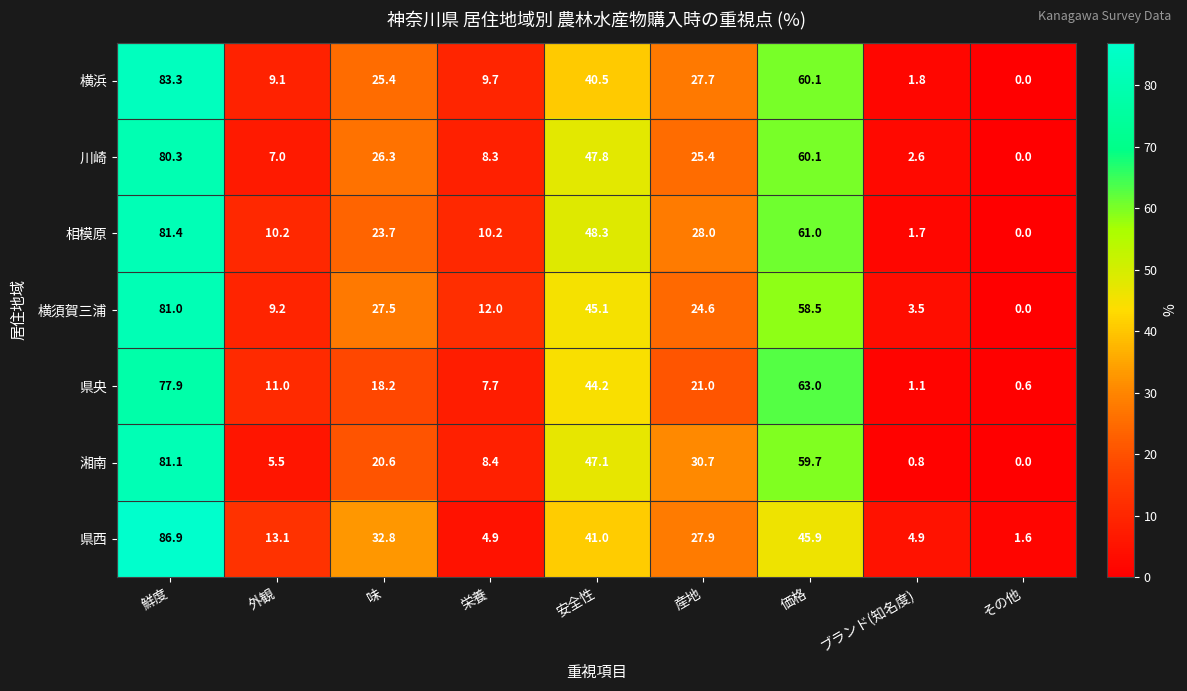

Between 鮮度 and 外観, which series saw the biggest shift?

湘南